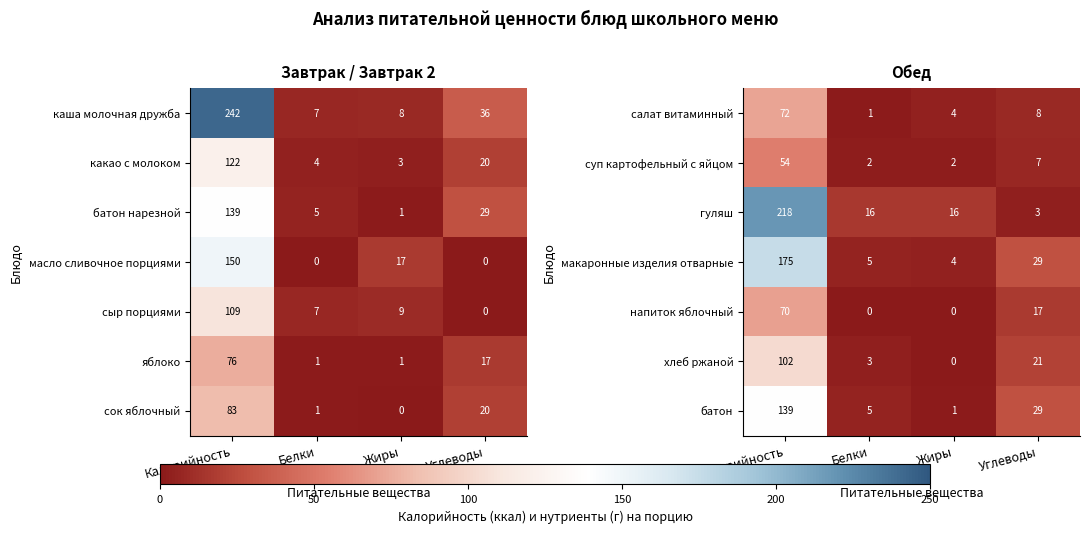

Where is напиток яблочный nearest to the value 35?

Углеводы